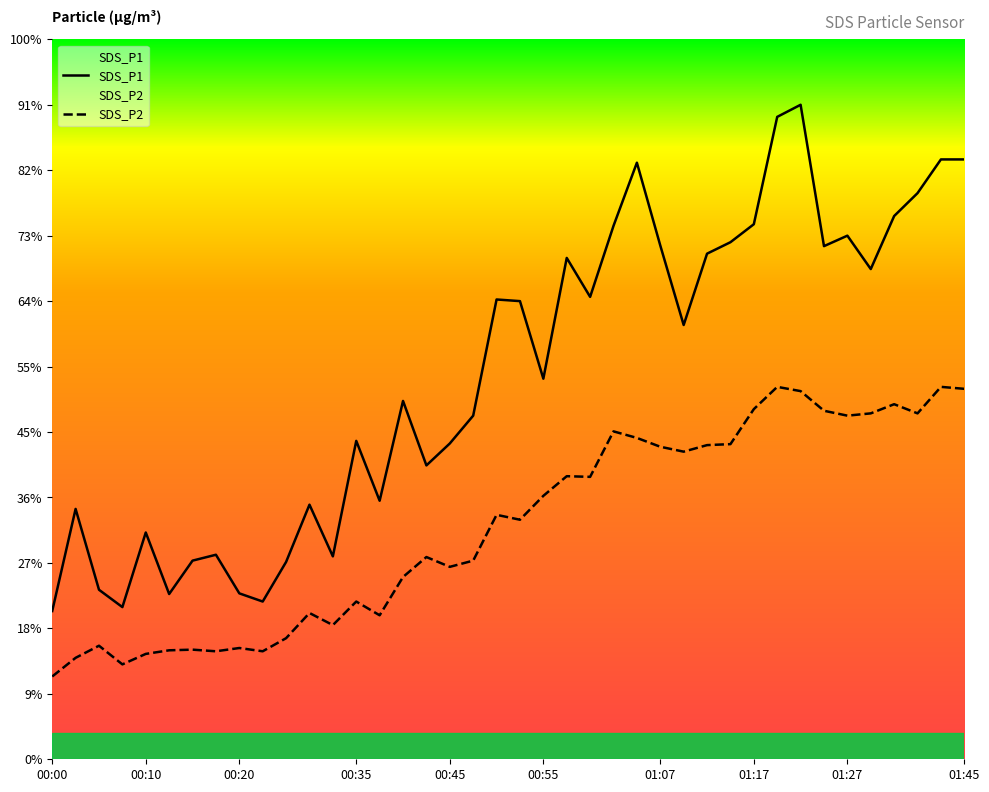

Rank the categories by SDS_P1 value from lowest to highest.

00:00, 00:07, 00:25, 00:12, 00:20, 00:05, 00:27, 00:15, 00:32, 00:17, 00:10, 00:02, 00:30, 00:37, 00:42, 00:45, 00:35, 00:47, 00:40, 00:55, 01:10, 00:52, 00:50, 01:00, 01:29, 00:57, 01:12, 01:24, 01:07, 01:15, 01:27, 01:02, 01:17, 01:32, 01:34, 01:05, 01:42, 01:45, 01:20, 01:22